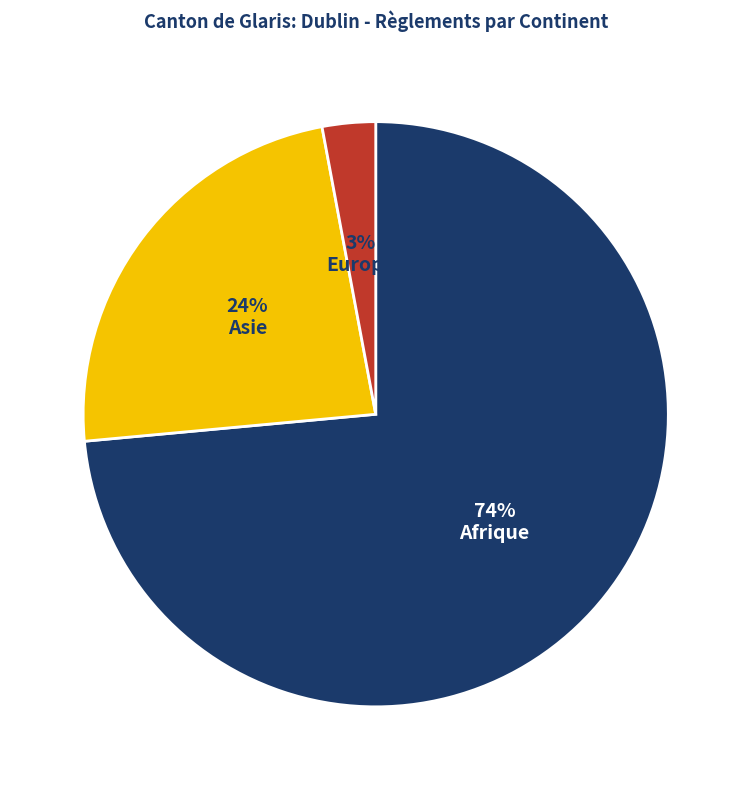

Which slice represents more than half of the pie?

Afrique